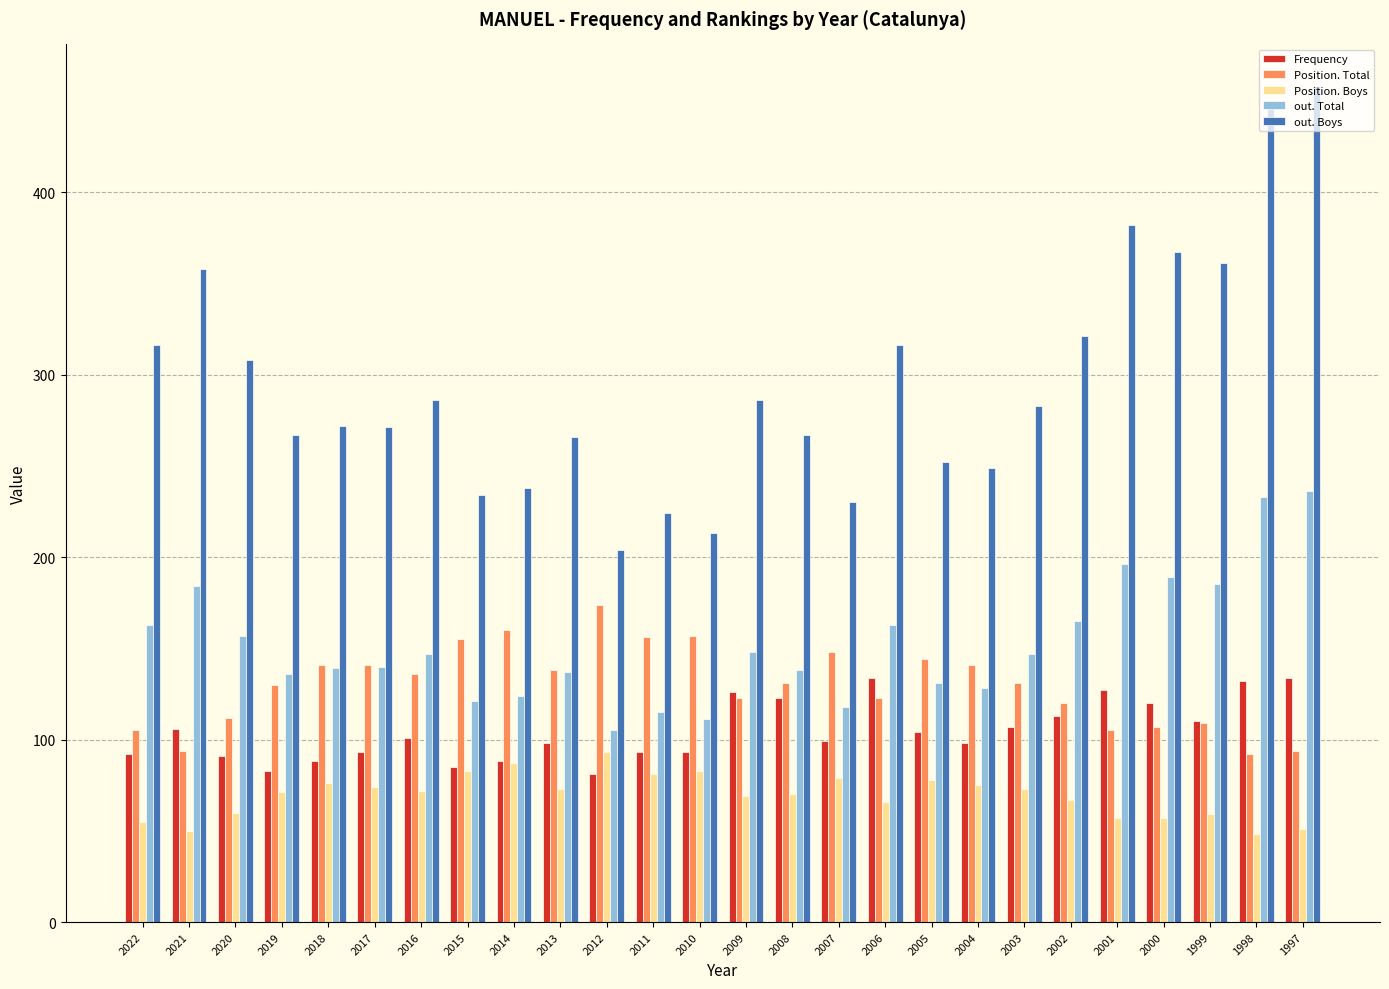

Which series has the largest total across all categories?

out. Boys